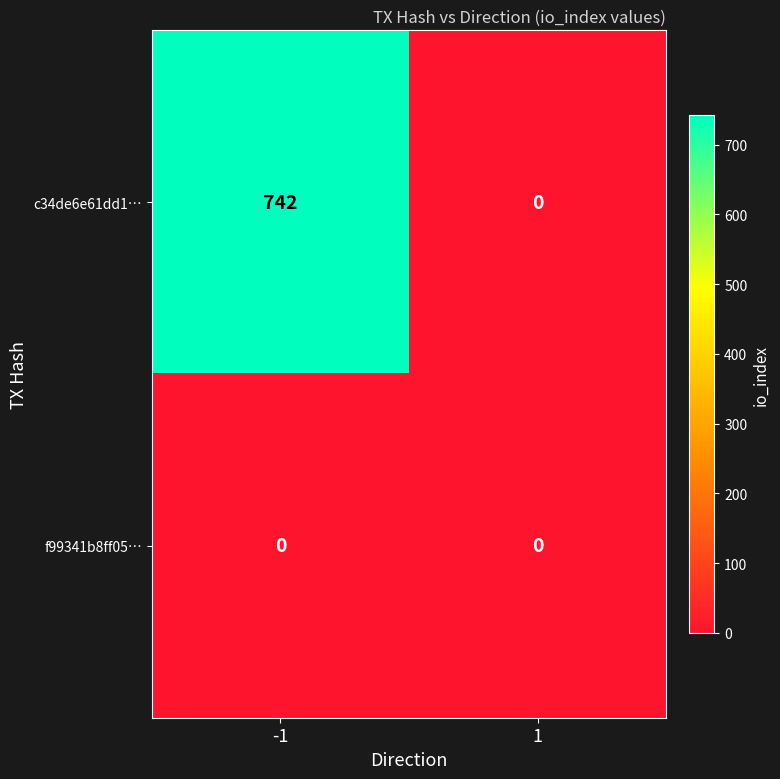

What is the difference between the maximum and minimum values in the c34de6e61dd1… series?

742